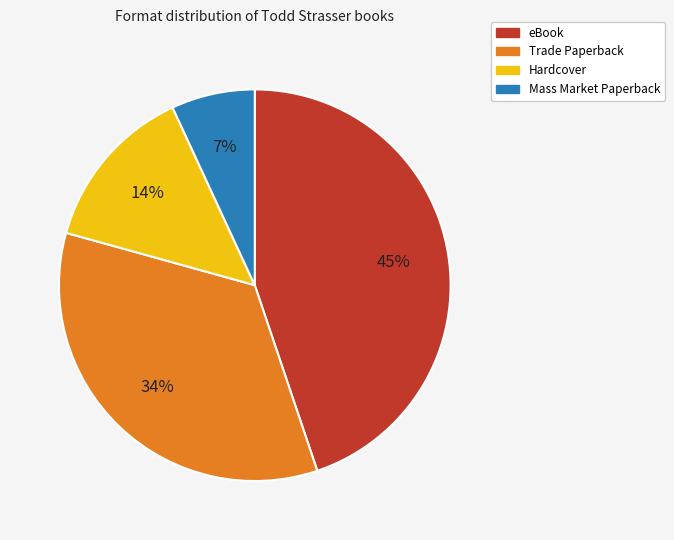

Is it true that eBook is 45% of the pie?

True